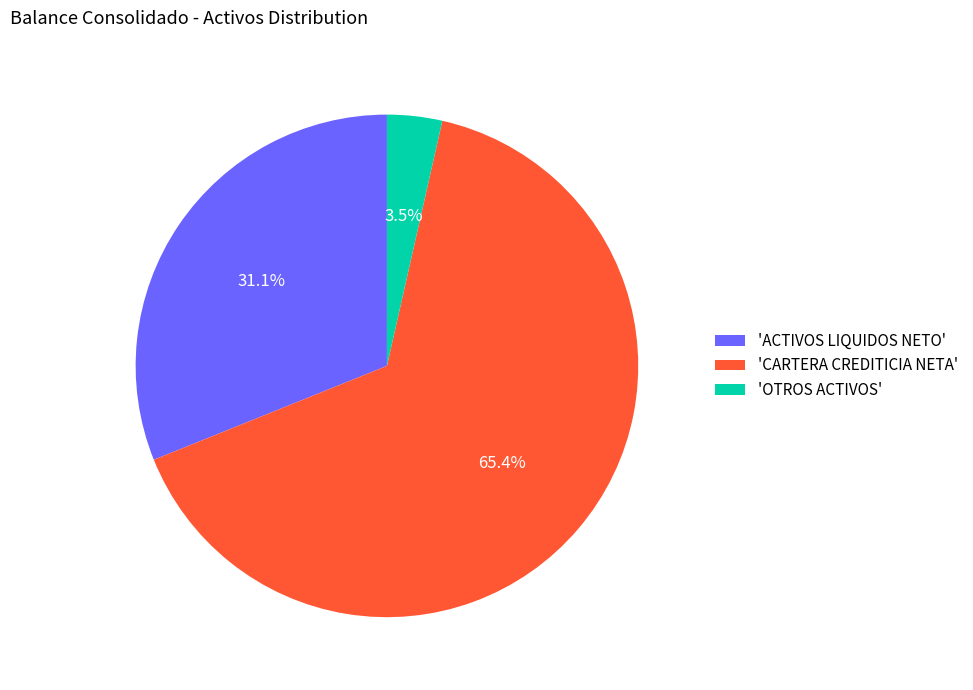

Rank the categories by value from lowest to highest.

'OTROS ACTIVOS', 'ACTIVOS LIQUIDOS NETO', 'CARTERA CREDITICIA NETA'